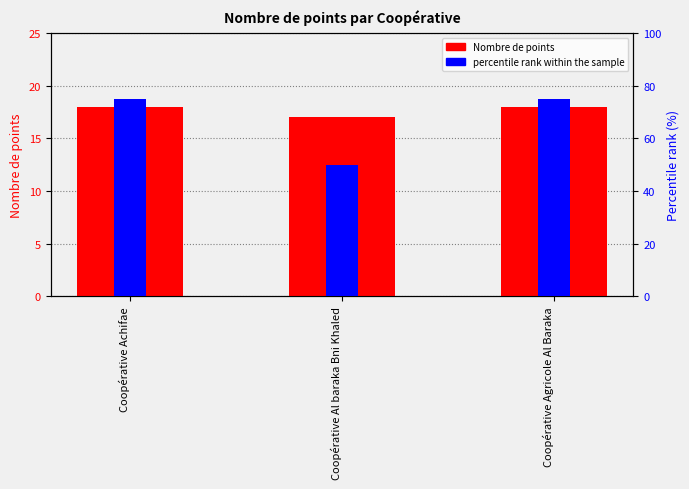

True or false: Nombre de points has a value of 22 at Coopérative Al baraka Bni Khaled.

False